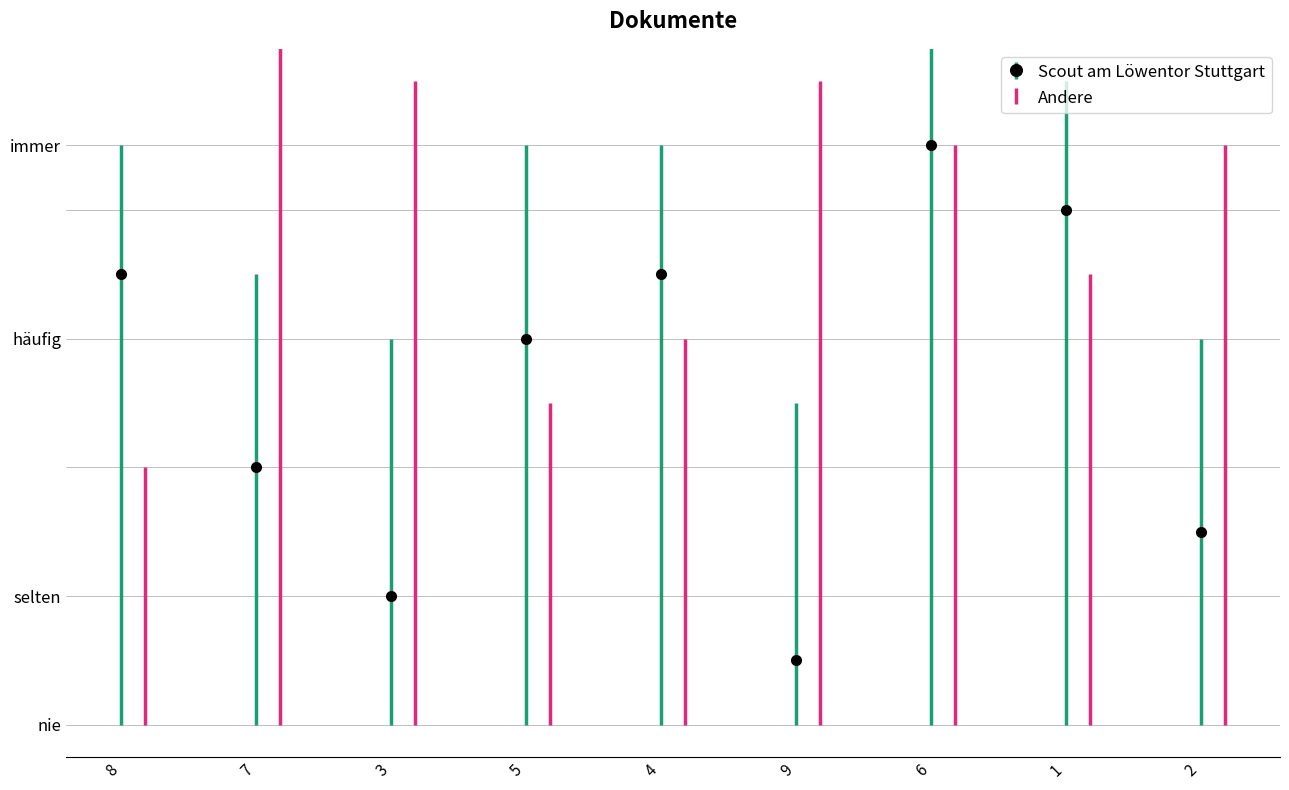

Does the chart contain any negative values?

No